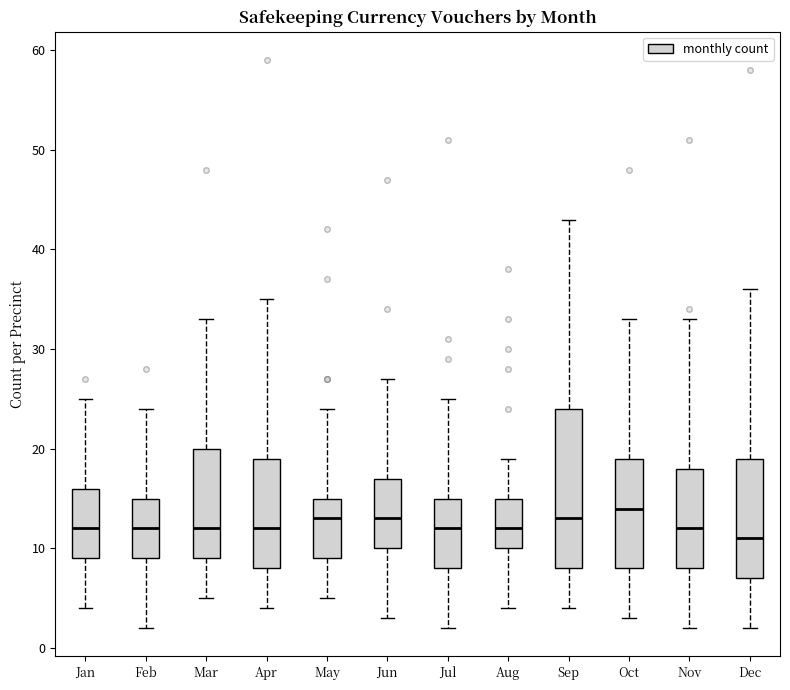

Which box has the highest median line?

Oct